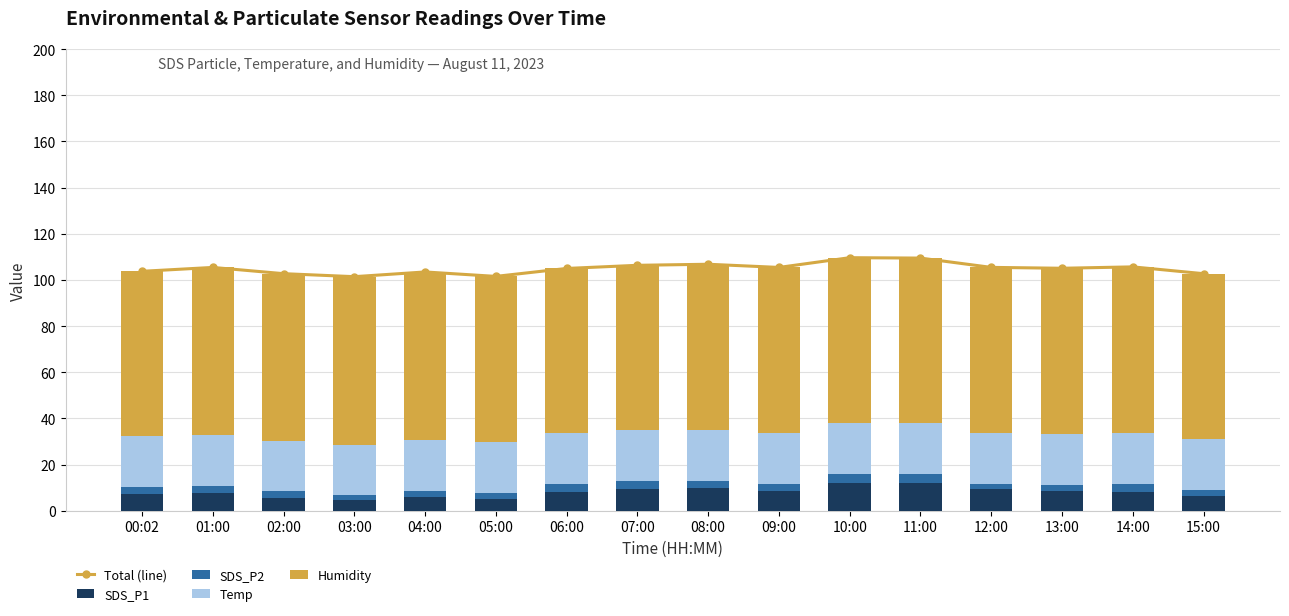

Reading left to right, list all the values displayed in this chart.

Total (line): 00:02=103.7	01:00=105.4	02:00=102.7	03:00=101.4	04:00=103.4	05:00=101.5	06:00=104.9	07:00=106.3	08:00=106.8	09:00=105.4	10:00=109.6	11:00=109.4	12:00=105.4	13:00=105.0	14:00=105.6	15:00=102.7
SDS_P1: 00:02=7.2	01:00=7.6	02:00=5.6	03:00=4.4	04:00=6.0	05:00=5.2	06:00=8.3	07:00=9.2	08:00=9.9	09:00=8.7	10:00=11.9	11:00=11.9	12:00=9.2	13:00=8.6	14:00=8.3	15:00=6.3
SDS_P2: 00:02=3.2	01:00=3.2	02:00=2.9	03:00=2.4	04:00=2.7	05:00=2.6	06:00=3.5	07:00=3.6	08:00=3.1	09:00=3.0	10:00=3.9	11:00=3.9	12:00=2.5	13:00=2.7	14:00=3.5	15:00=2.7
Temp: 00:02=22.1	01:00=21.9	02:00=21.8	03:00=21.8	04:00=21.8	05:00=21.9	06:00=21.9	07:00=22.1	08:00=22.1	09:00=22.1	10:00=22.1	11:00=22.0	12:00=22.0	13:00=22.0	14:00=22.0	15:00=21.9
Humidity: 00:02=71.2	01:00=72.6	02:00=72.4	03:00=72.8	04:00=72.9	05:00=71.8	06:00=71.3	07:00=71.4	08:00=71.6	09:00=71.6	10:00=71.7	11:00=71.6	12:00=71.7	13:00=71.7	14:00=71.9	15:00=71.7